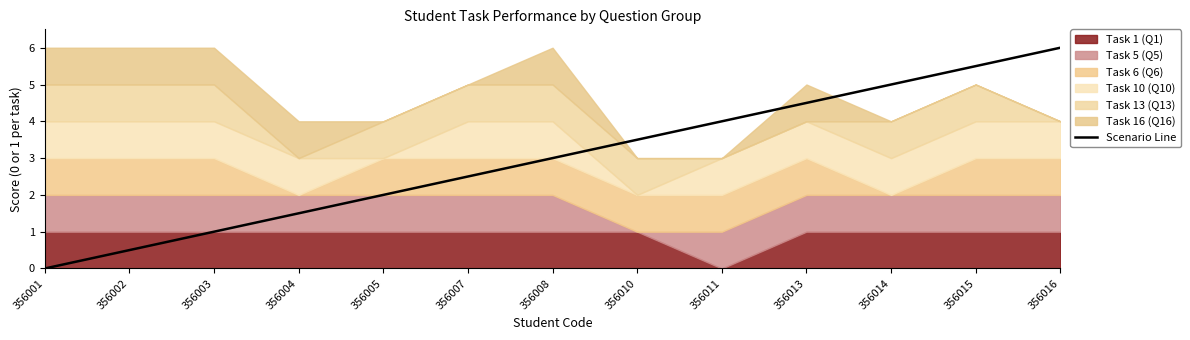

Between 356004 and 356015, which is larger?

356015